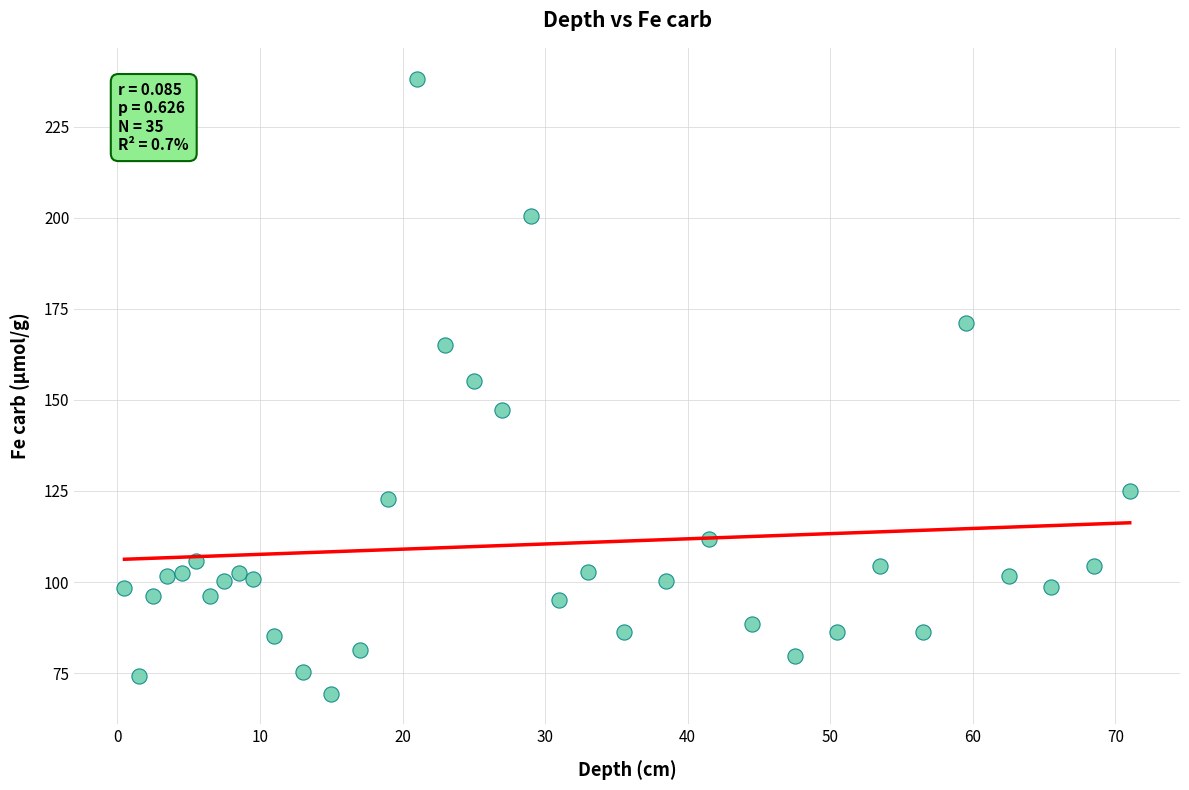

What is the range of X values (max minus min)?

70.5